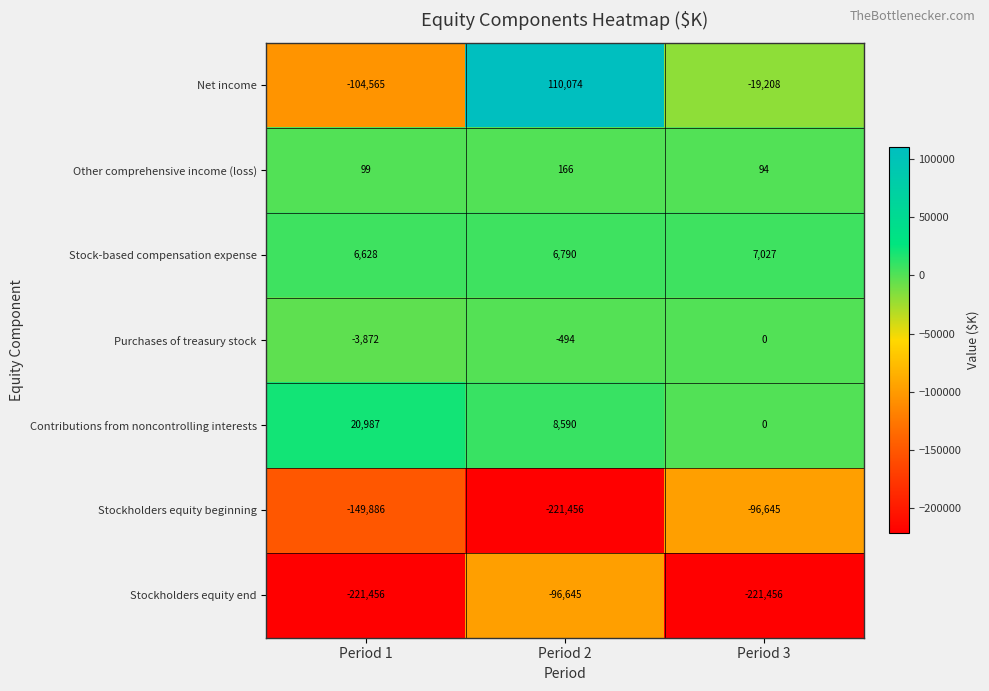

What is the difference between the maximum and minimum values in the Other comprehensive income (loss) series?

72